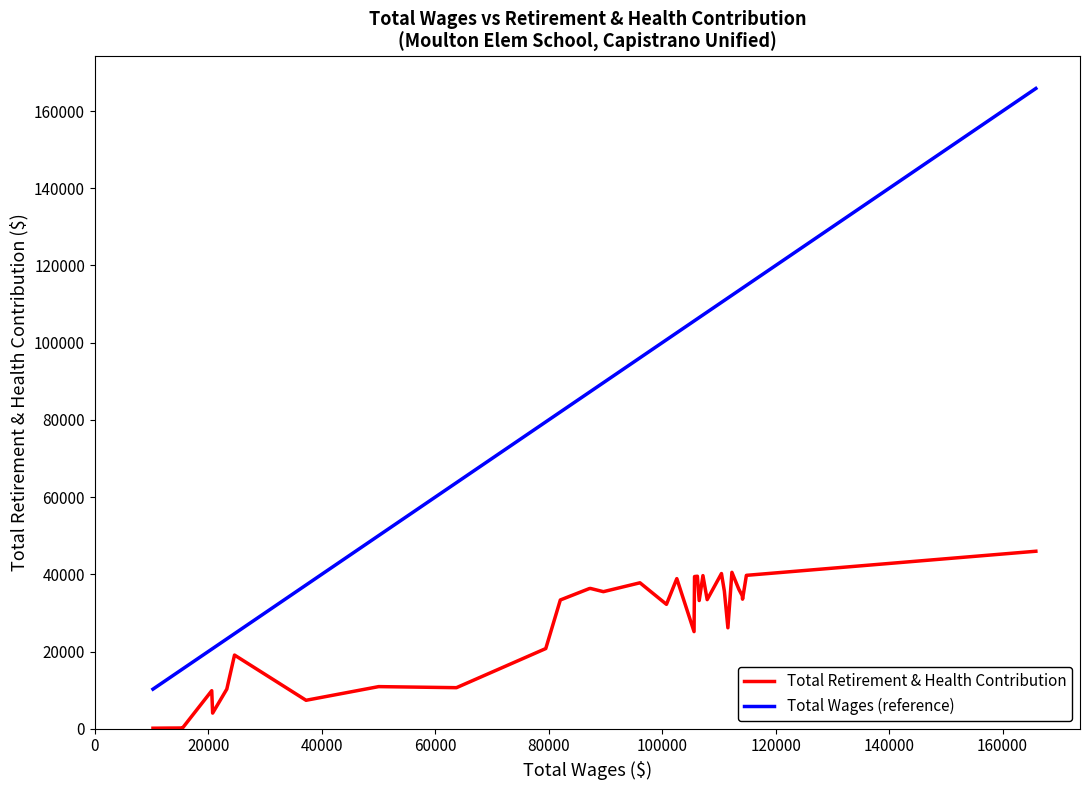

The value of Total Wages (reference) at 29 is 34242. True or false?

False